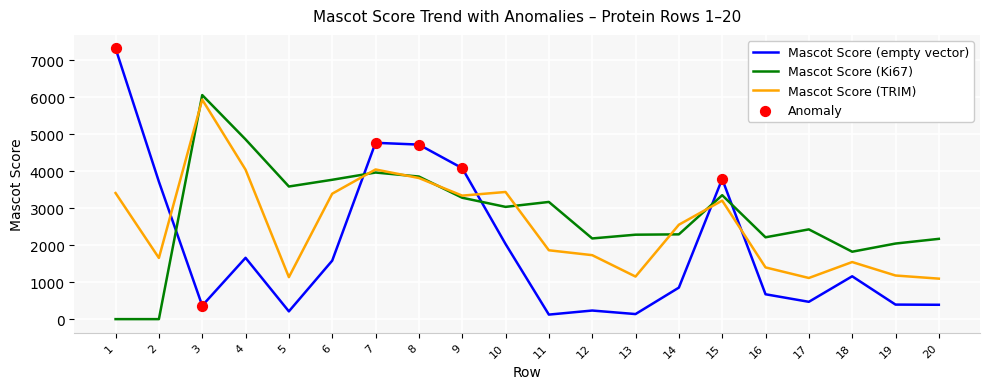

Which series has the largest range (max minus min)?

Mascot Score (empty vector)